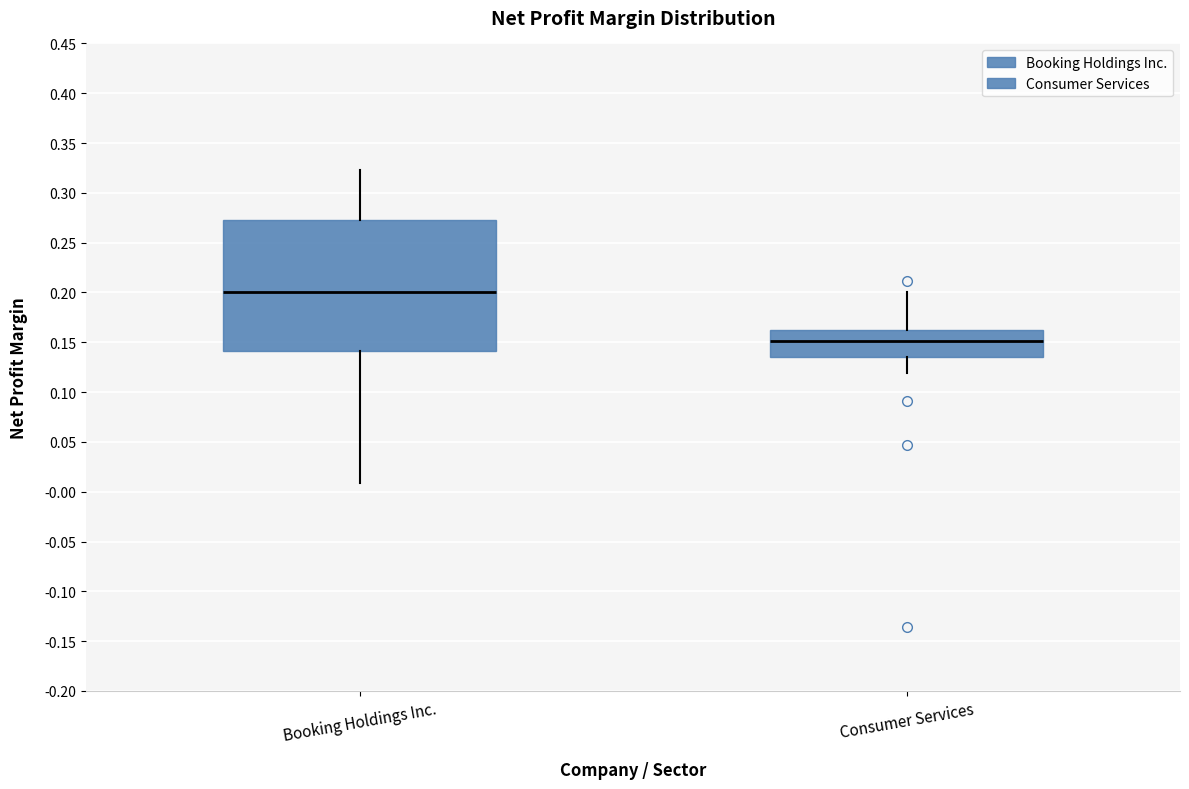

Reading left to right, transcribe this box plot: for each box, give where its median line is, the range the box spans, and where its two whiskers end, as read against the y-axis. The values are not printed on the chart, so give them approximately, as read against the axis.

Booking Holdings Inc.: median 0.200, box 0.140 to 0.275, whiskers 0.010 to 0.325
Consumer Services: median 0.150, box 0.135 to 0.165, whiskers 0.120 to 0.200